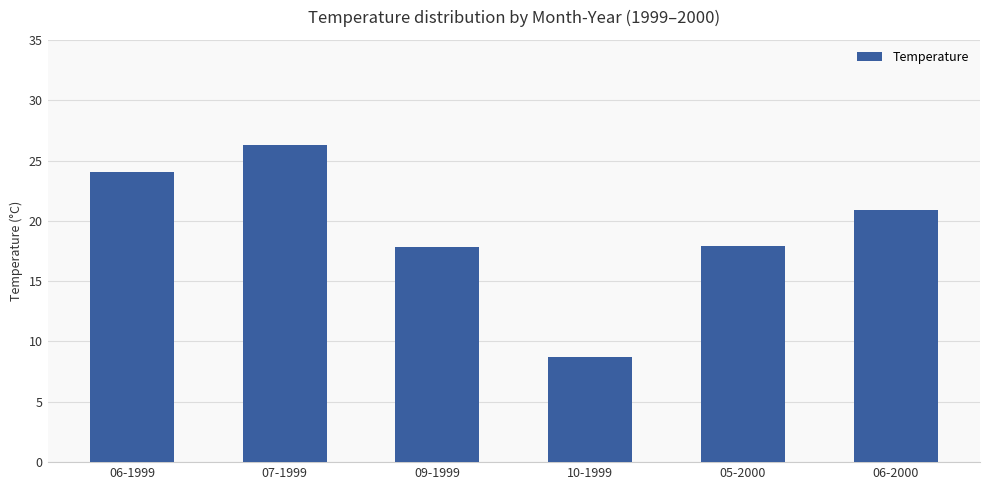

Where does the data first go above 20?

06-1999